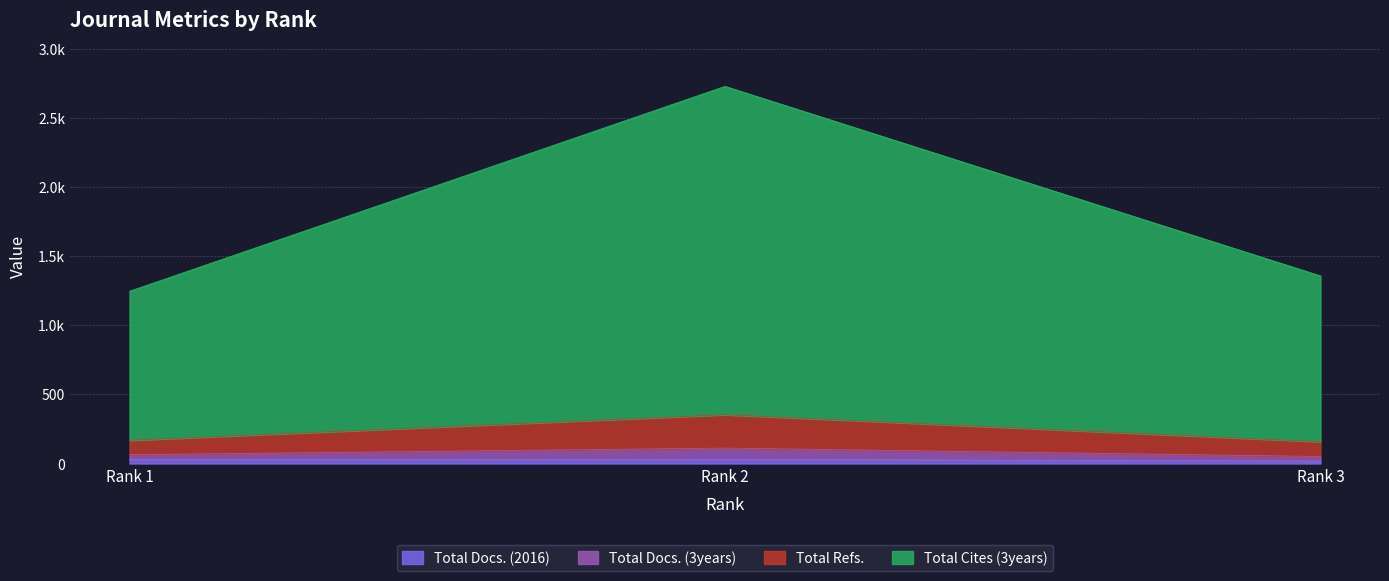

At how many categories does at least one series exceed 142?

3